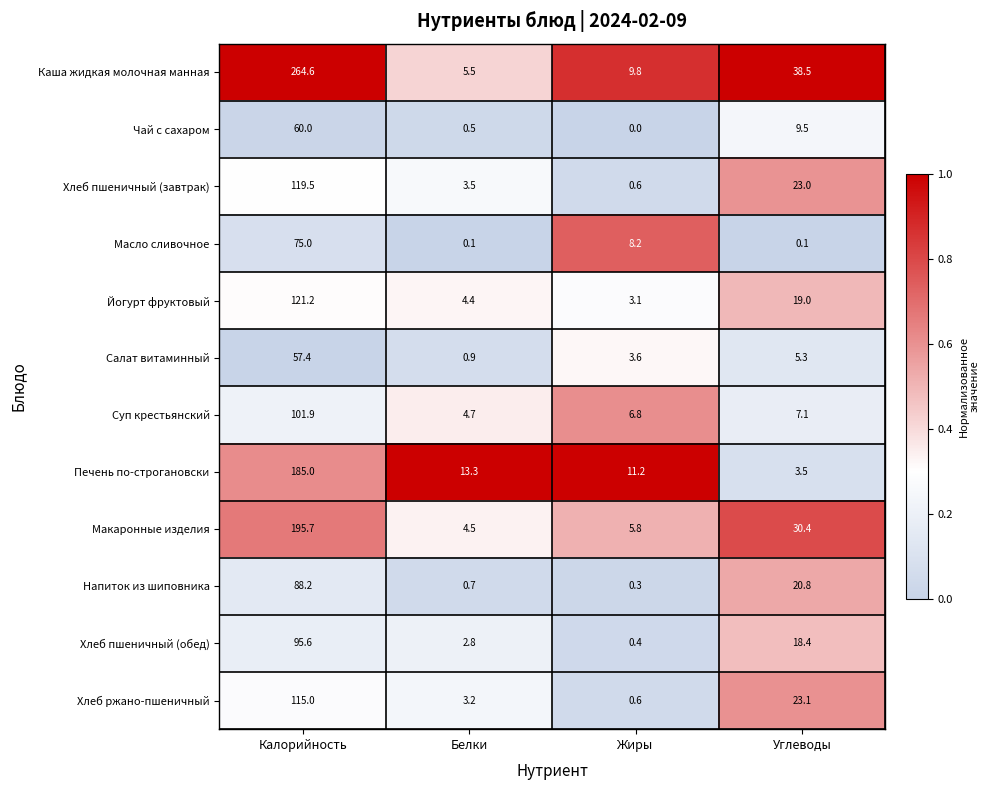

Which series has the widest spread of values?

Каша жидкая молочная манная